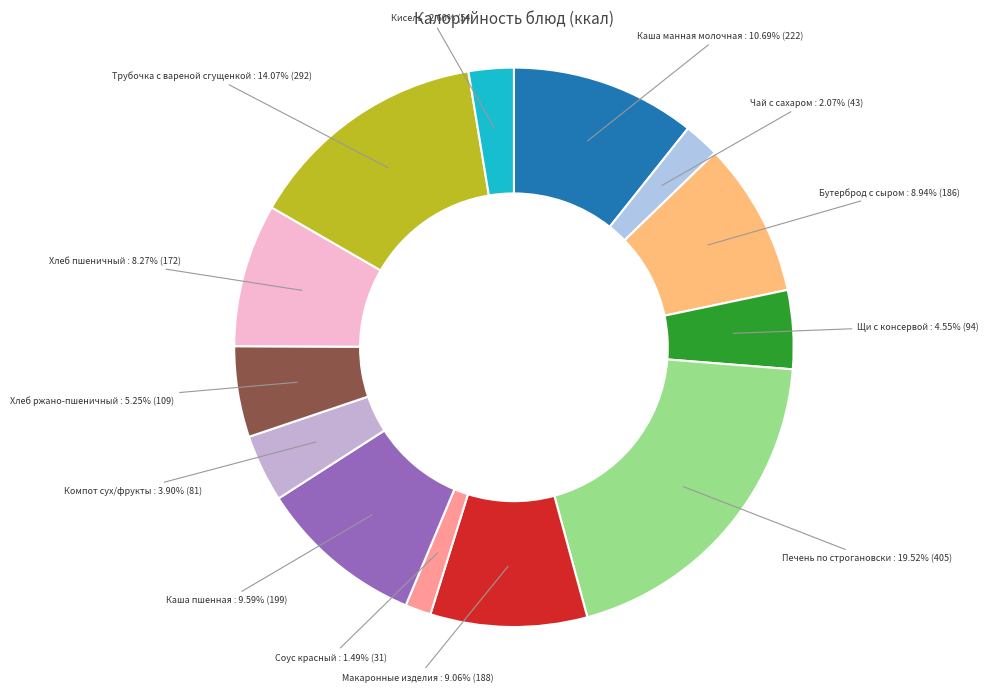

Count the number of slices in the pie.

13